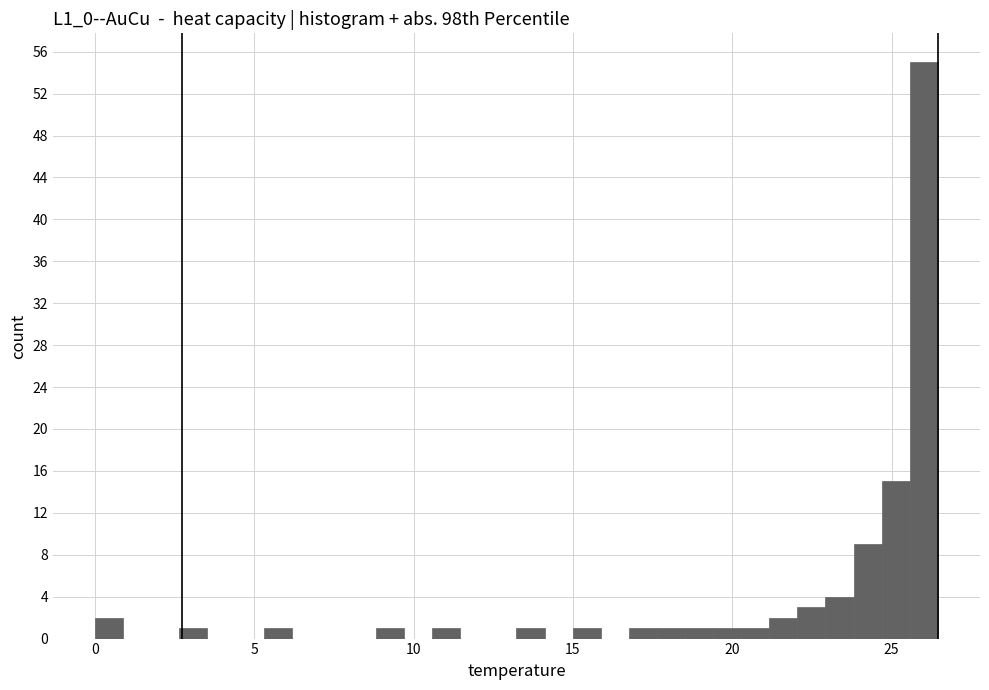

Around what value on the x-axis is the tallest bar? Give the approximate position of its centre, as read against the axis.

26.0